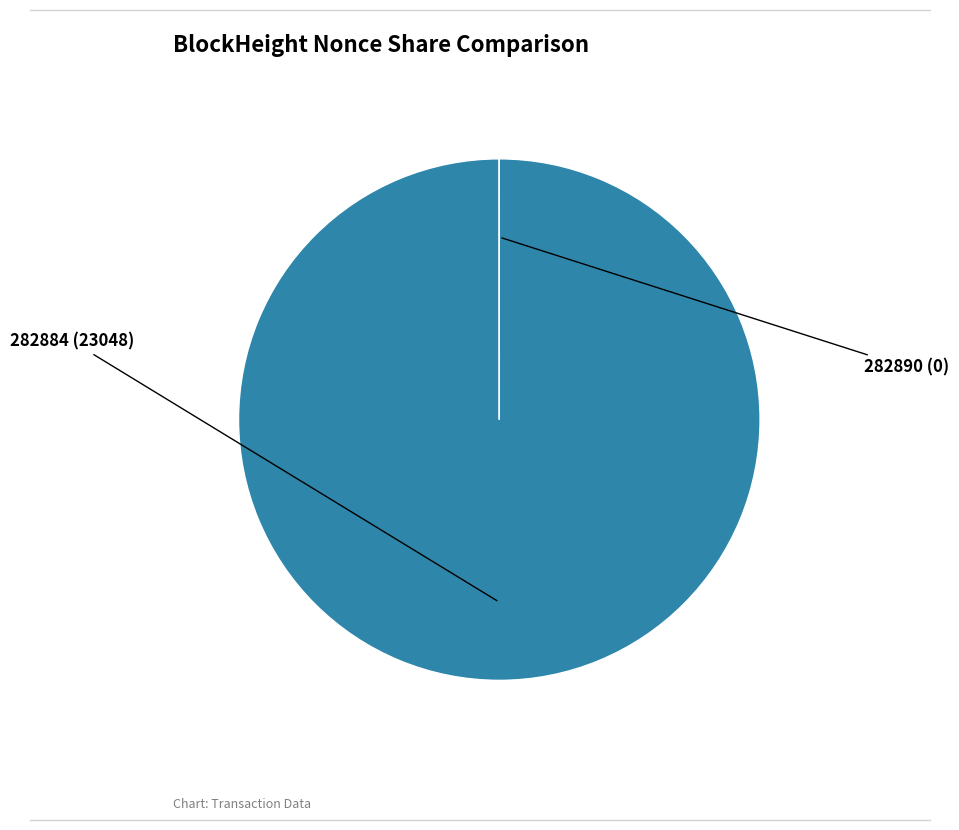

Is it true that 282884 is 100% of the pie?

True